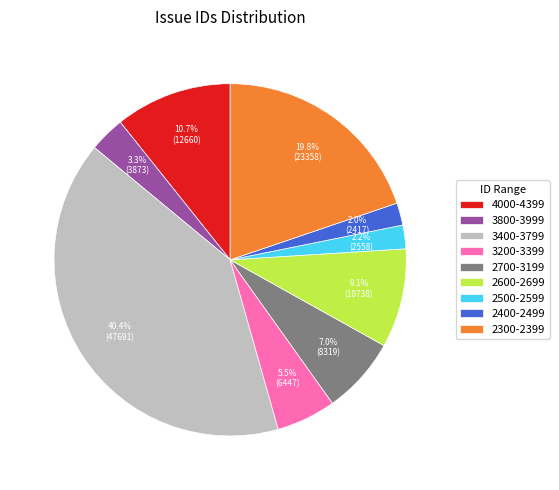

What is the largest slice in the pie chart?

3400-3799